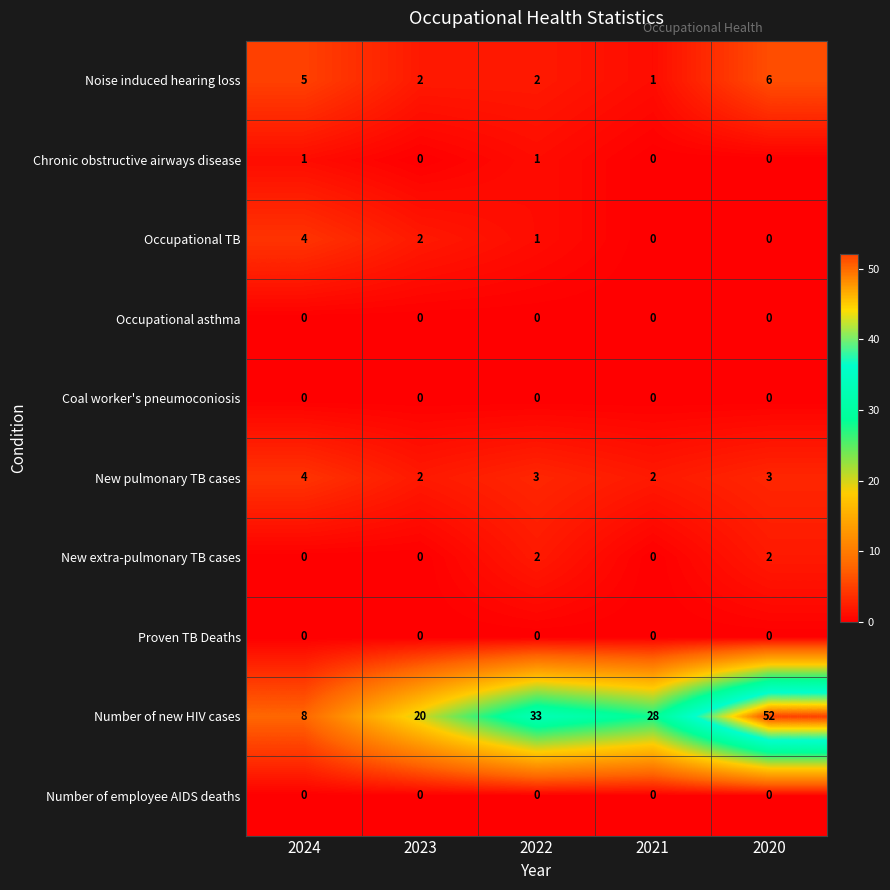

Between 2024 and 2021, which series saw the biggest shift?

Number of new HIV cases